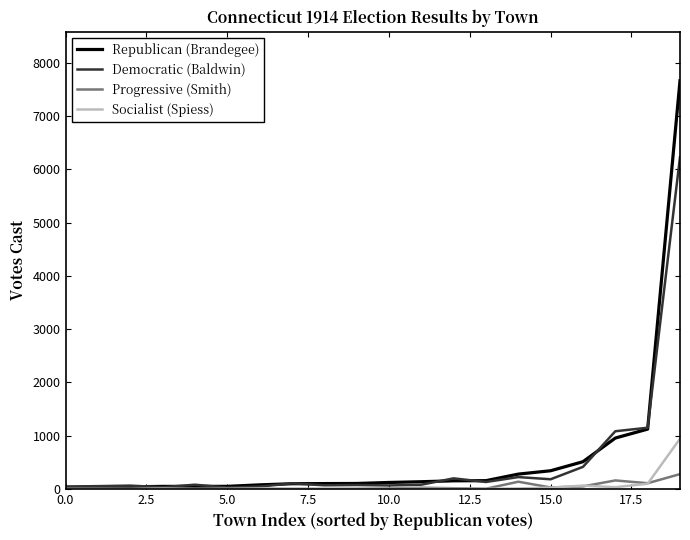

What is the maximum value shown in the chart?

7668